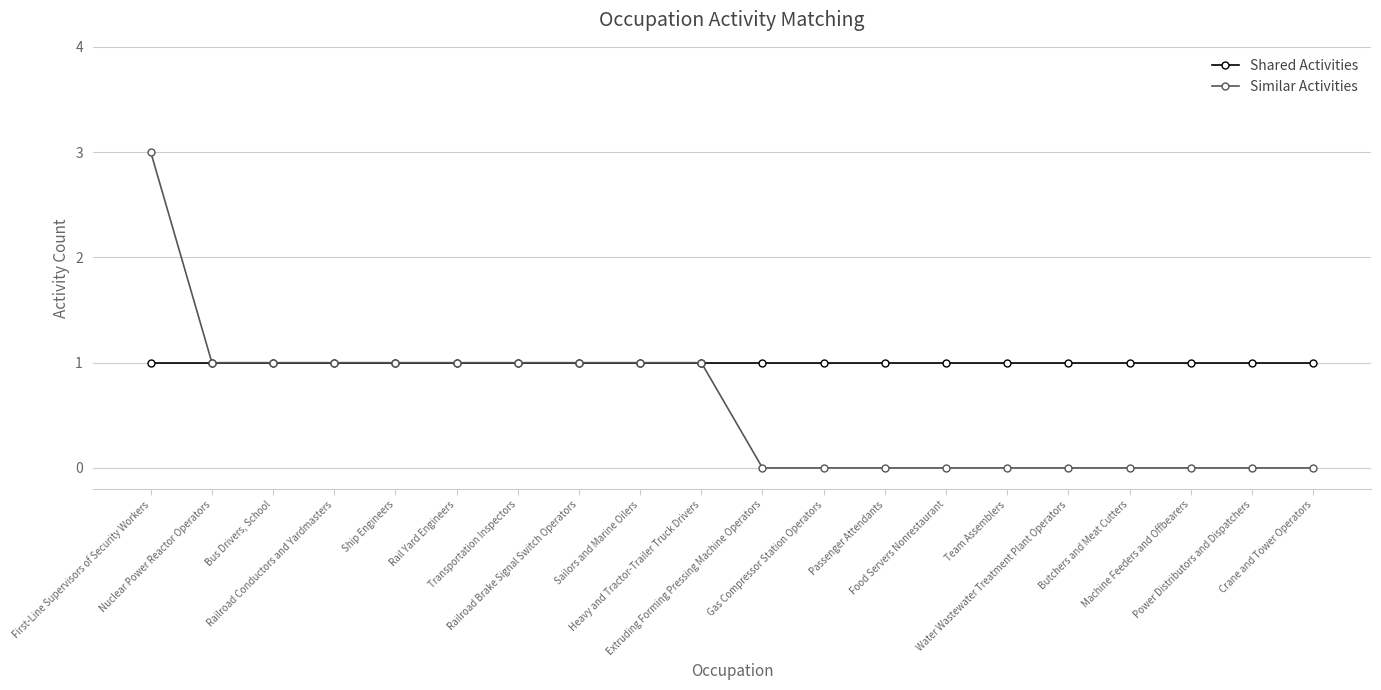

Reading right to left, transcribe all the data shown in this chart.

Shared Activities: Crane and Tower Operators=1	Power Distributors and Dispatchers=1	Machine Feeders and Offbearers=1	Butchers and Meat Cutters=1	Water Wastewater Treatment Plant Operators=1	Team Assemblers=1	Food Servers Nonrestaurant=1	Passenger Attendants=1	Gas Compressor Station Operators=1	Extruding Forming Pressing Machine Operators=1	Heavy and Tractor-Trailer Truck Drivers=1	Sailors and Marine Oilers=1	Railroad Brake Signal Switch Operators=1	Transportation Inspectors=1	Rail Yard Engineers=1	Ship Engineers=1	Railroad Conductors and Yardmasters=1	Bus Drivers, School=1	Nuclear Power Reactor Operators=1	First-Line Supervisors of Security Workers=1
Similar Activities: Crane and Tower Operators=0	Power Distributors and Dispatchers=0	Machine Feeders and Offbearers=0	Butchers and Meat Cutters=0	Water Wastewater Treatment Plant Operators=0	Team Assemblers=0	Food Servers Nonrestaurant=0	Passenger Attendants=0	Gas Compressor Station Operators=0	Extruding Forming Pressing Machine Operators=0	Heavy and Tractor-Trailer Truck Drivers=1	Sailors and Marine Oilers=1	Railroad Brake Signal Switch Operators=1	Transportation Inspectors=1	Rail Yard Engineers=1	Ship Engineers=1	Railroad Conductors and Yardmasters=1	Bus Drivers, School=1	Nuclear Power Reactor Operators=1	First-Line Supervisors of Security Workers=3